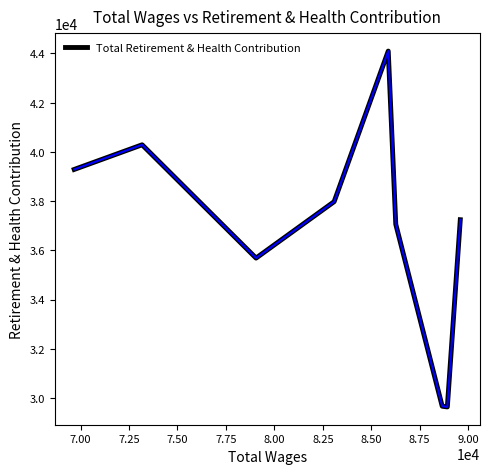

What is the smallest value displayed?

29640